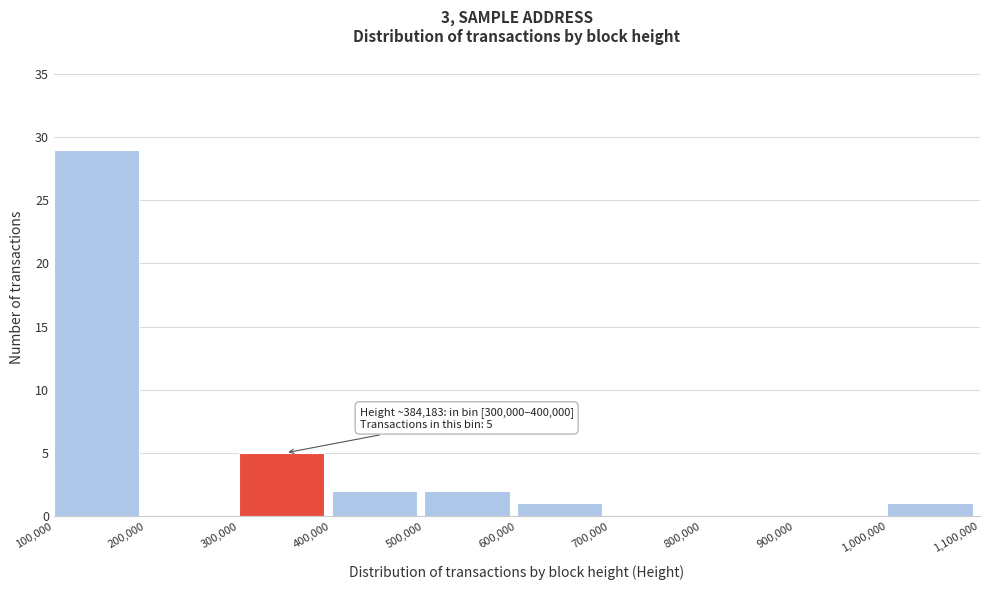

Over which range of the x-axis is the bar tallest?

100,000 to 200,000